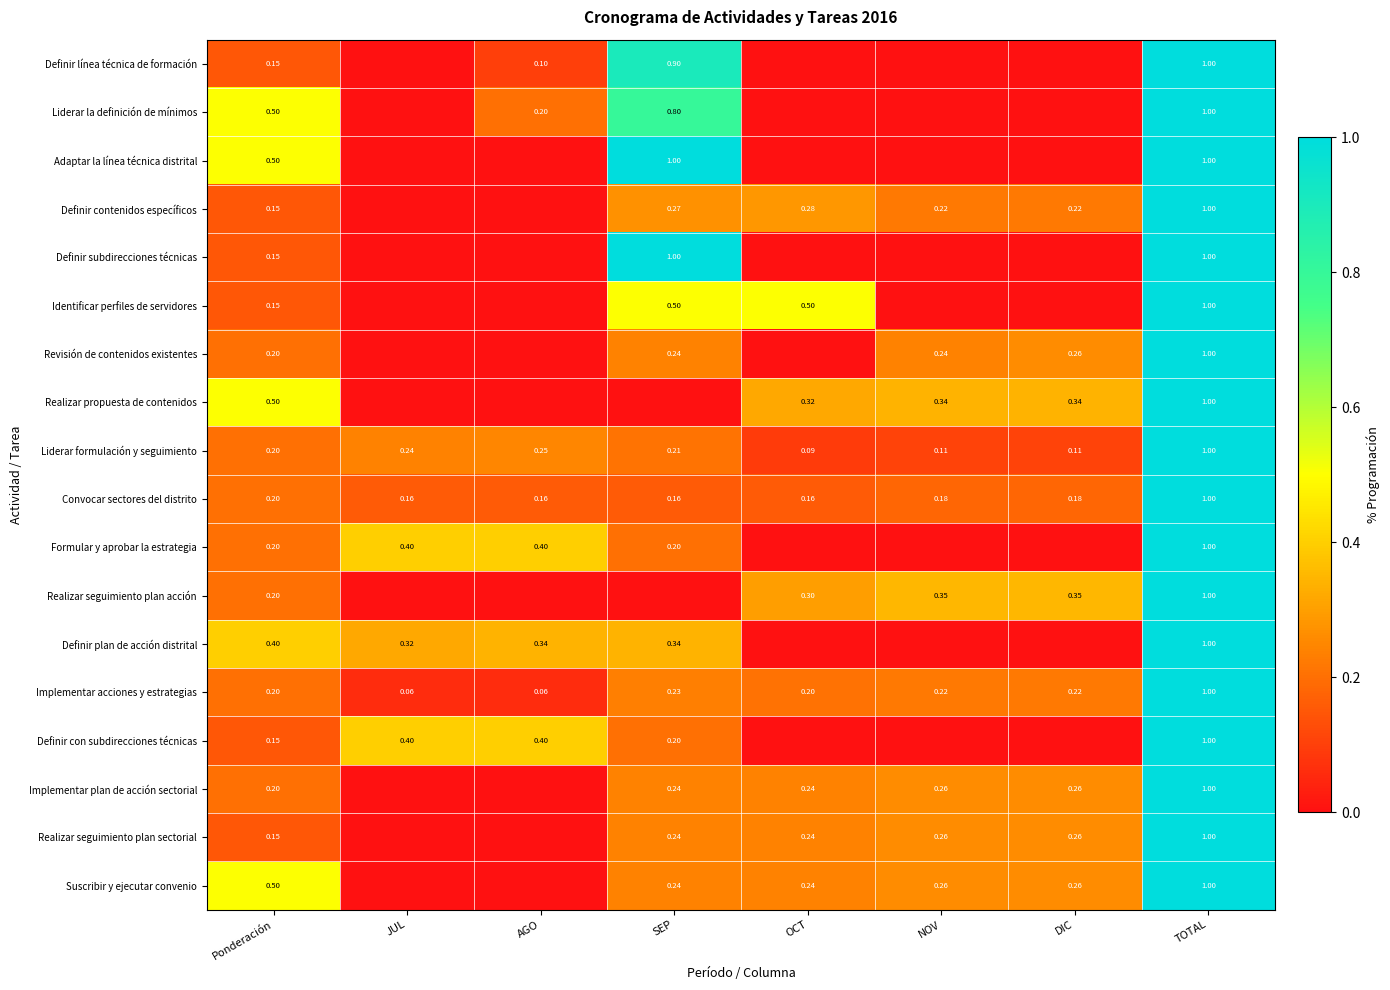

Is it true that Adaptar la línea técnica distrital equals 1.0 at TOTAL?

True